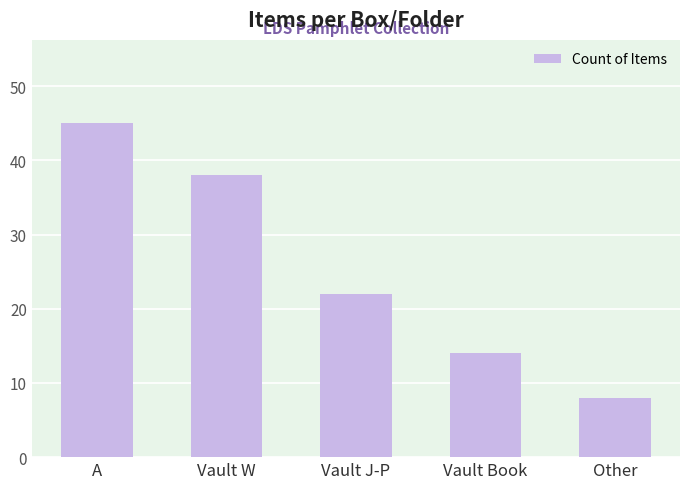

What is the value of the 4th bar from the left?

14